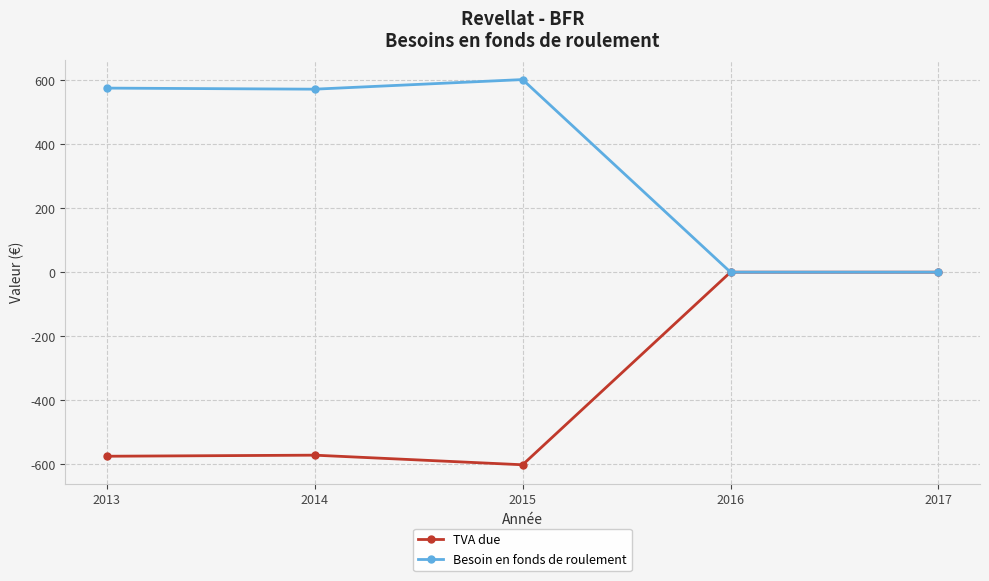

The value of TVA due at 2013 is -575.0. True or false?

True